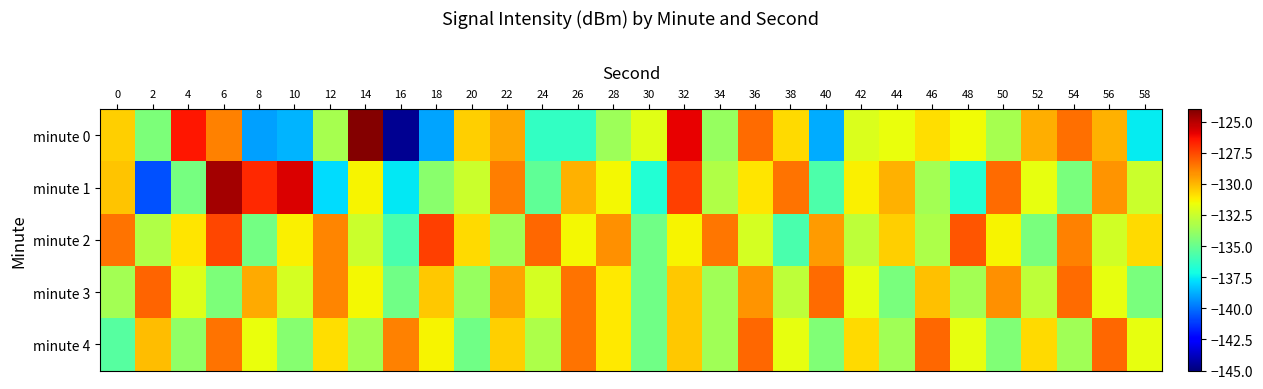

List the series in order of their overall mean, lowest first.

minute 0, minute 1, minute 4, minute 3, minute 2